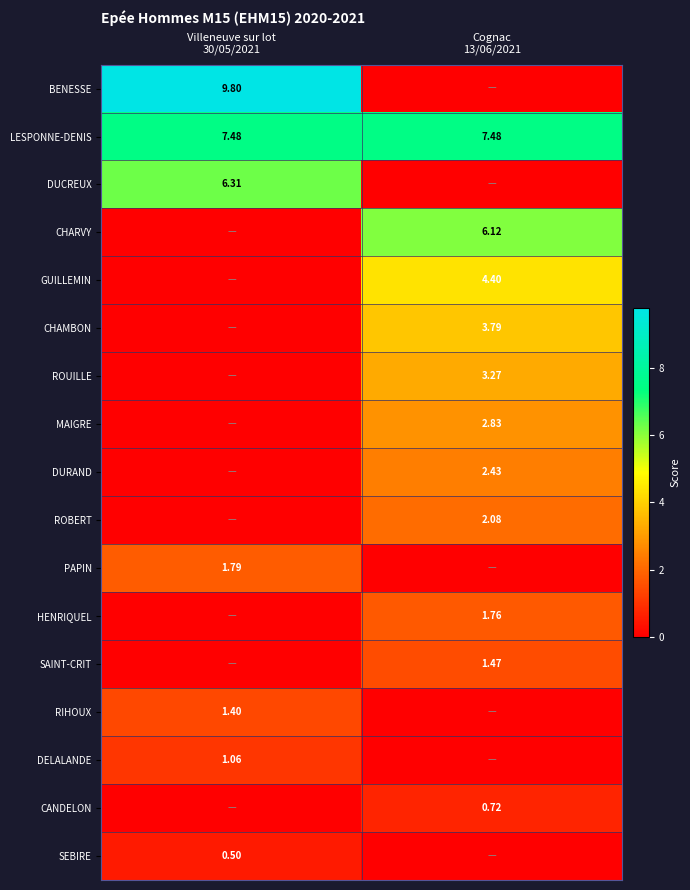

Which category has the highest value in the RIHOUX series?

Villeneuve sur lot 30/05/2021